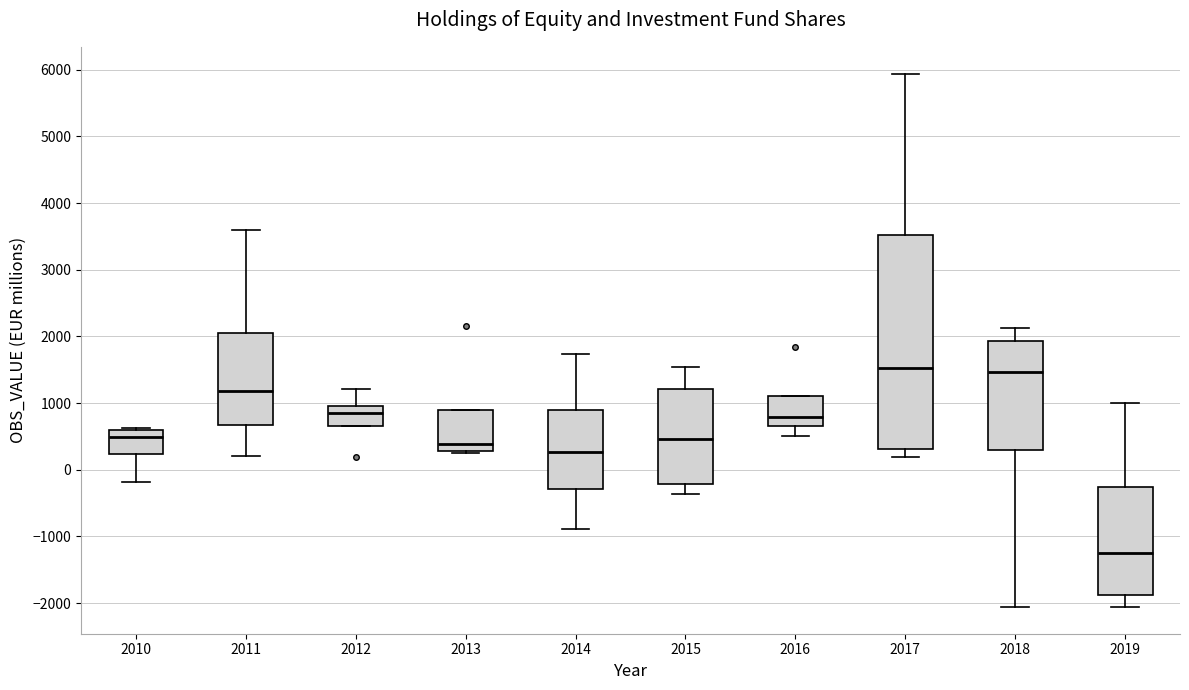

Which box's median line is the lowest?

2019